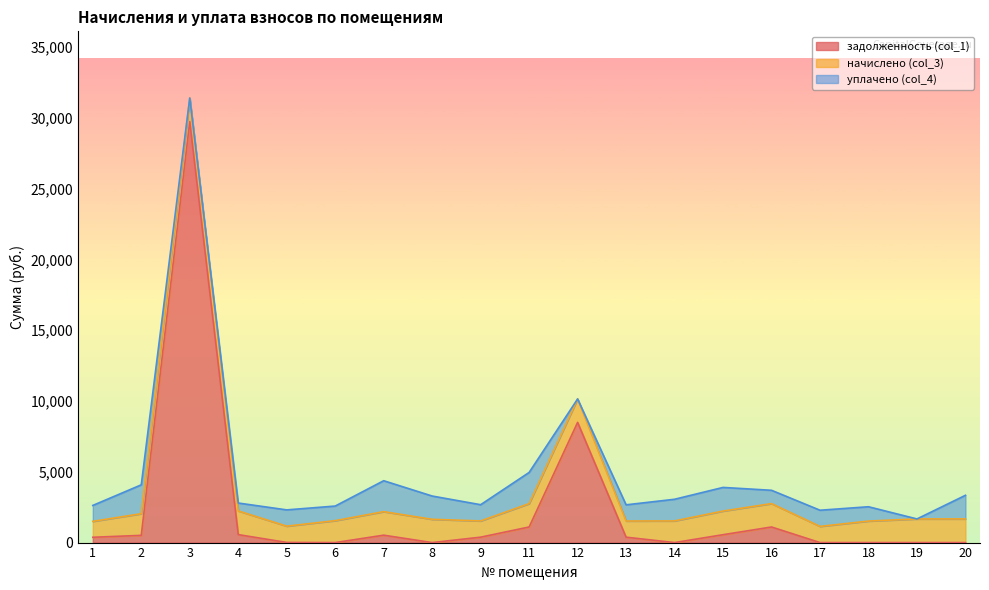

At which label is уплачено (col_4) closest to 1101?

1